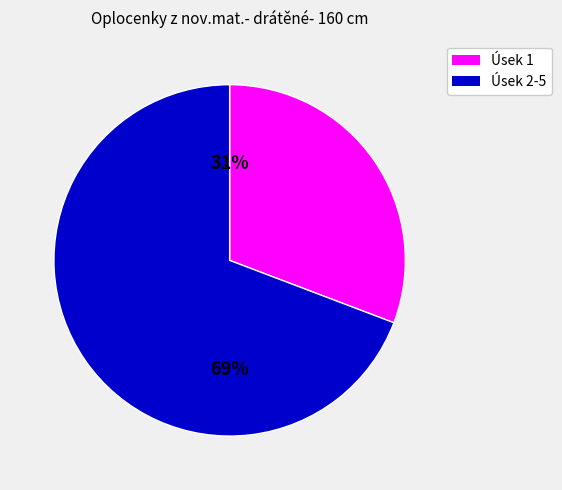

Which has a higher value, Úsek 1 or Úsek 2-5?

Úsek 2-5